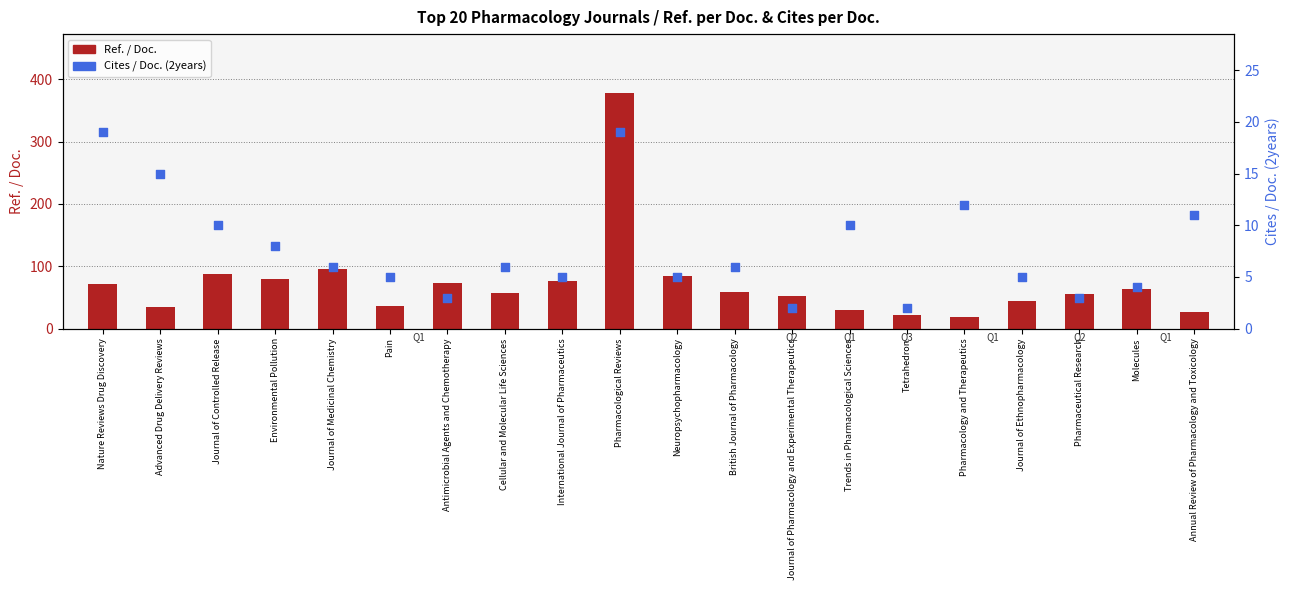

Which series has the widest spread of Y values?

Ref. / Doc.